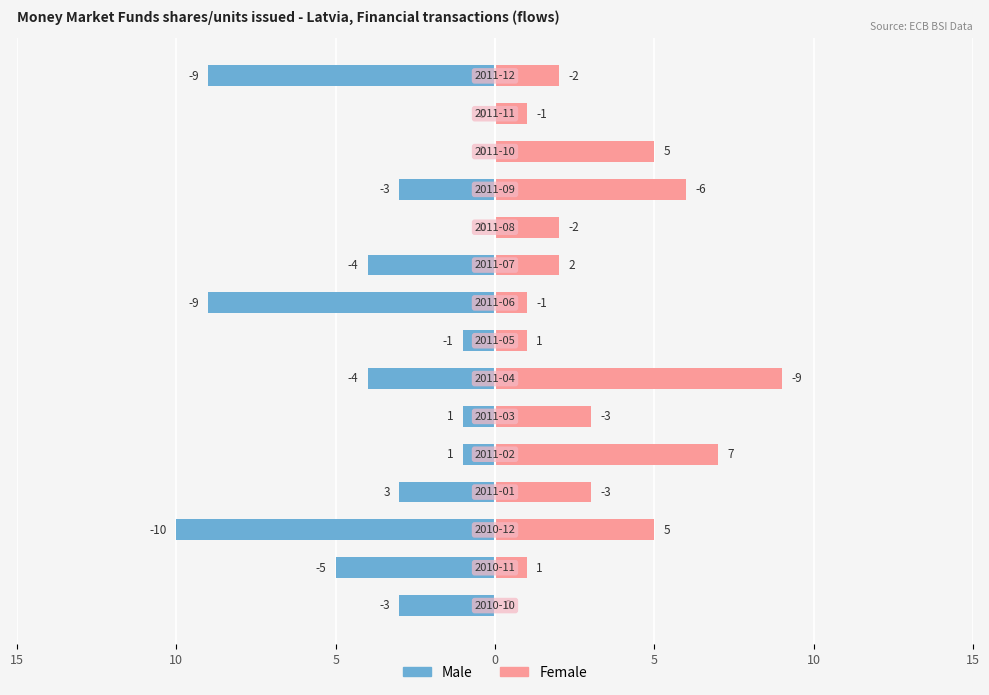

How many bars are there in total?

30